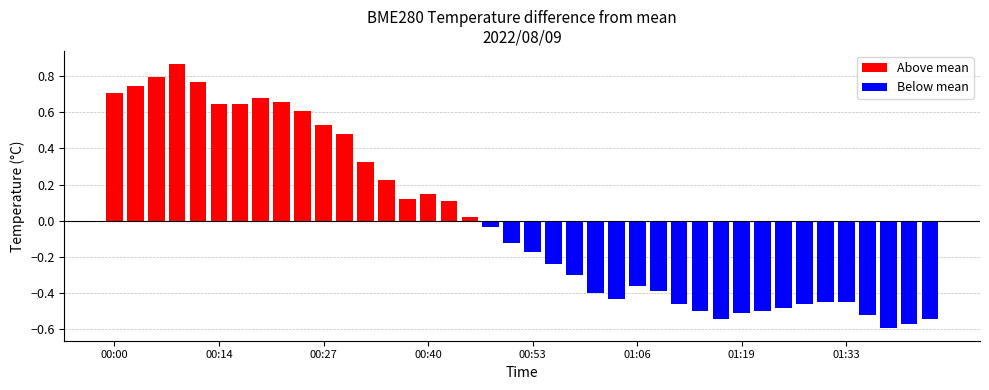

True or false: the data shows 26.2 at 00:46.

False